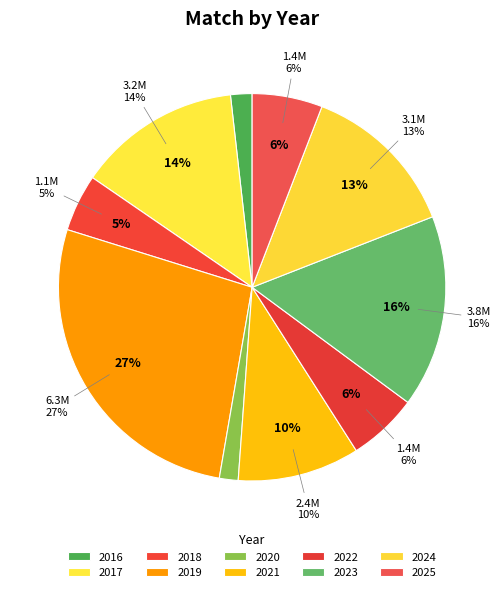

Count the number of slices in the pie.

10